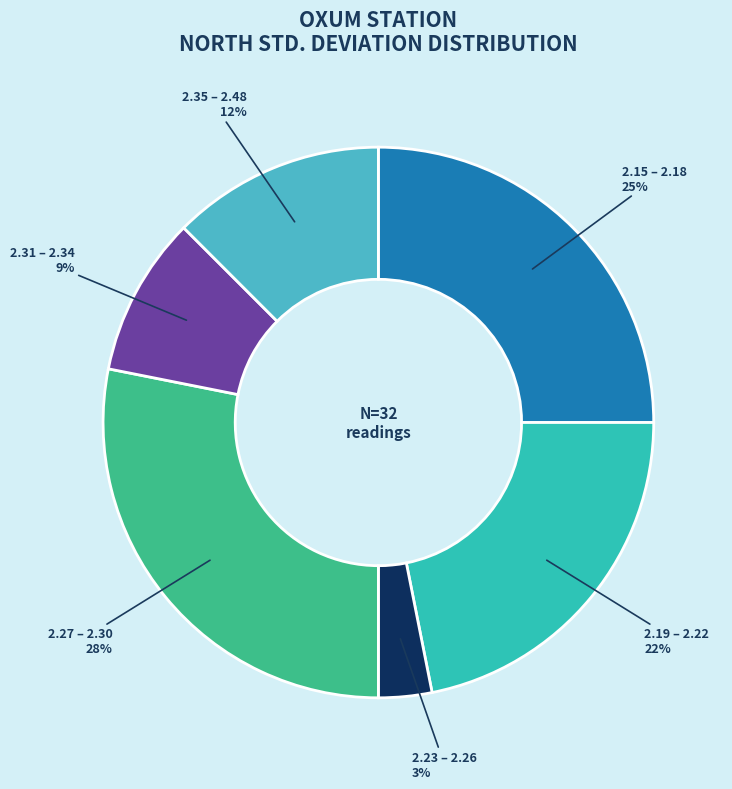

Which has a higher value, 2.31 – 2.34 or 2.23 – 2.26?

2.31 – 2.34